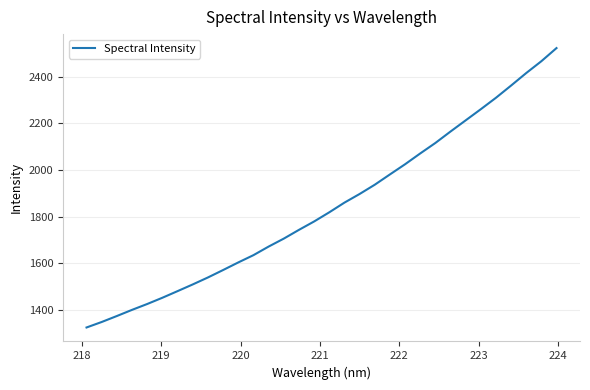

What is the difference between the maximum and minimum values?

1198.5